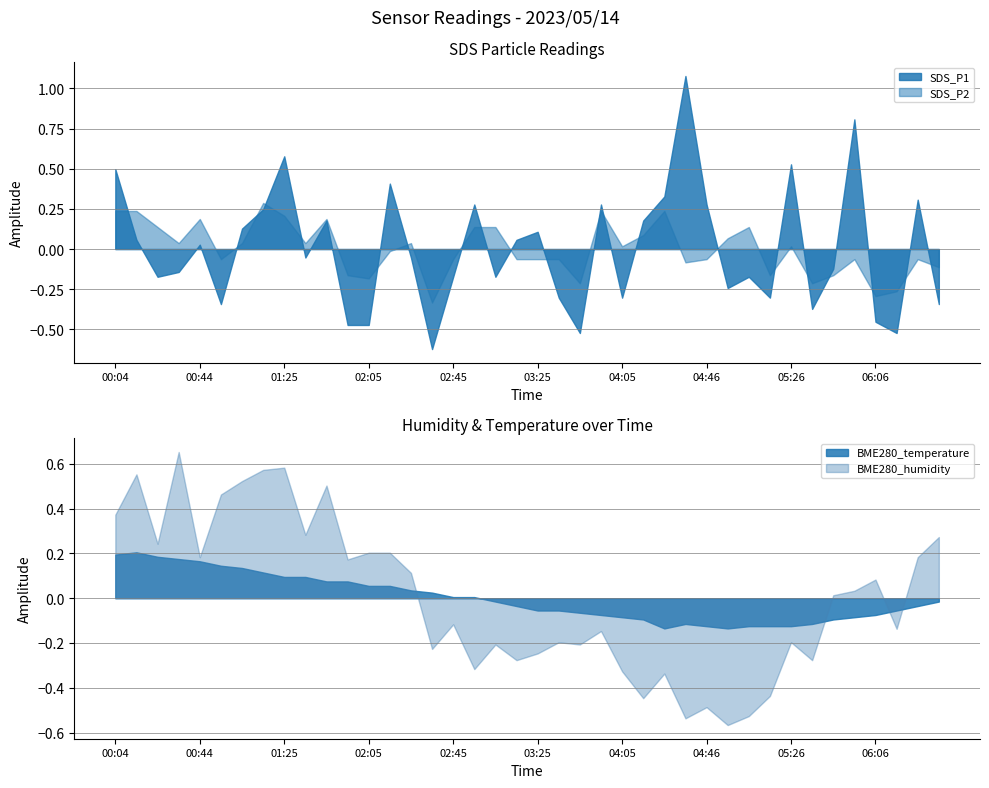

Which series has the largest total across all categories?

BME280_humidity